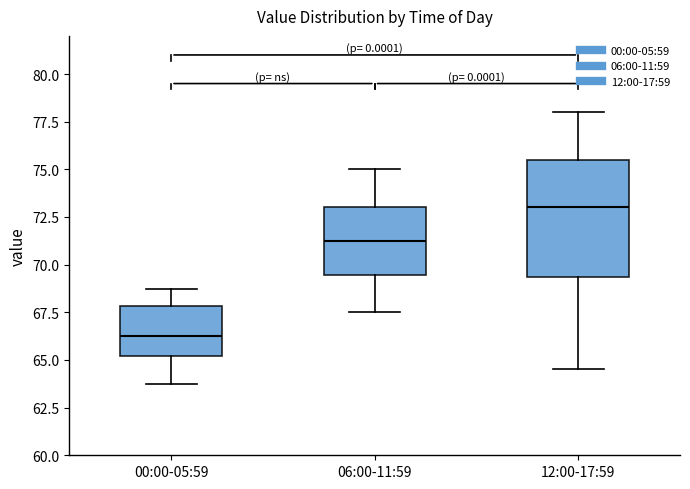

Which box is the tallest, from its lower edge to its upper edge?

12:00-17:59